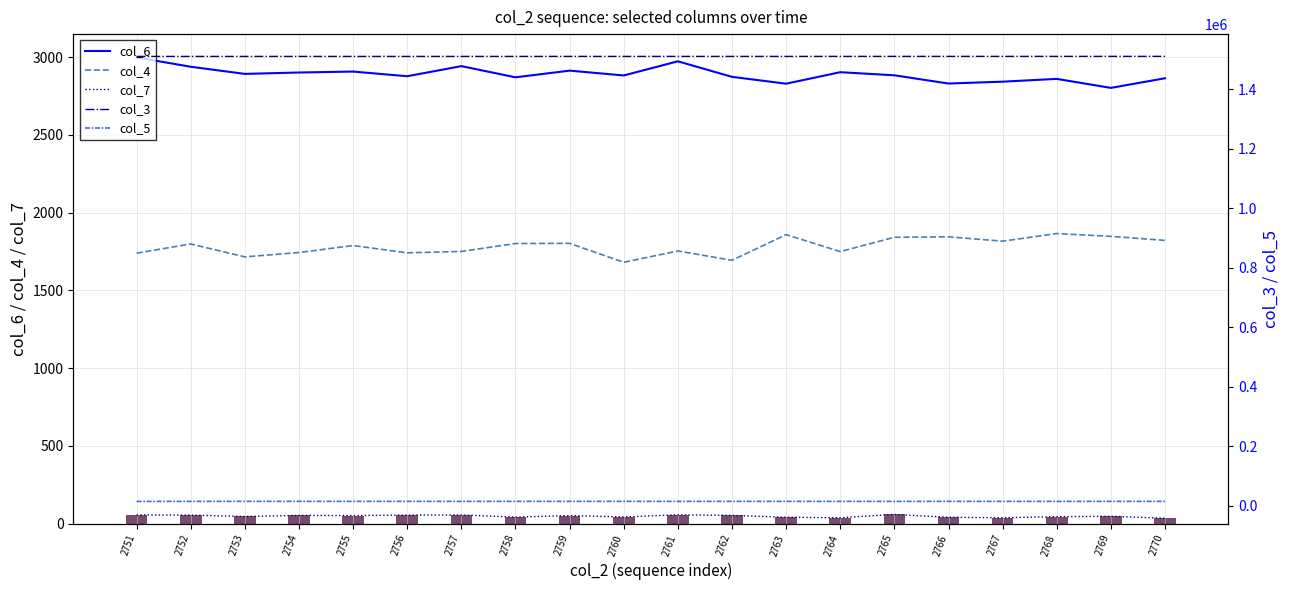

Reading left to right, extract all data points from this chart.

col_6: 2999	2939	2893	2902	2908	2878	2943	2871	2914	2883	2974	2874	2830	2904	2884	2831	2843	2861	2803	2865
col_4: 1740	1799	1716	1744	1789	1742	1751	1802	1803	1681	1754	1694	1859	1750	1842	1845	1817	1866	1848	1822
col_7: 56	55	46	53	52	55	56	42	52	43	57	53	41	38	59	41	38	45	47	35
col_7 (bar): 56	55	46	53	52	55	56	42	52	43	57	53	41	38	59	41	38	45	47	35
col_3: 1510021	1510032	1510043	1510054	1510066	1510077	1510088	1510099	1510111	1510122	1510133	1510145	1510156	1510167	1510178	1510190	1510201	1510212	1510224	1510235
col_5: 15445	15509	15636	15592	15555	15593	15491	15613	15566	15651	15495	15591	15529	15506	15468	15576	15528	15462	15557	15549